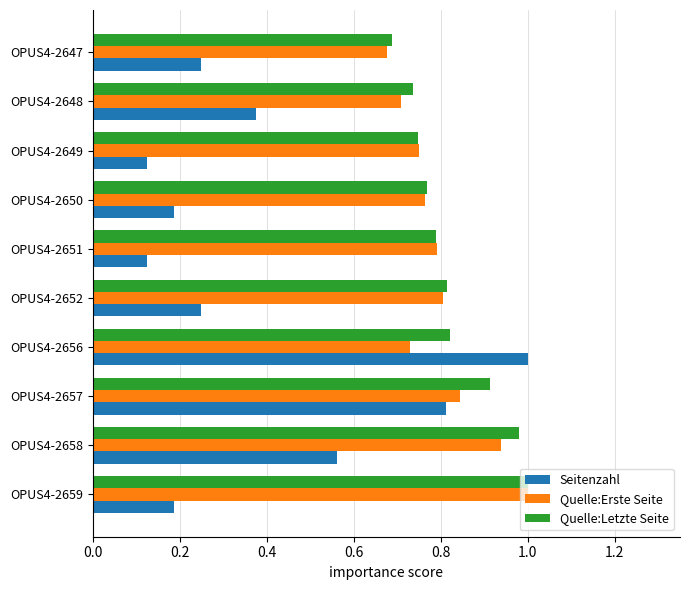

The Quelle:Letzte Seite series shows 1.0 at OPUS4-2658. True or false?

True